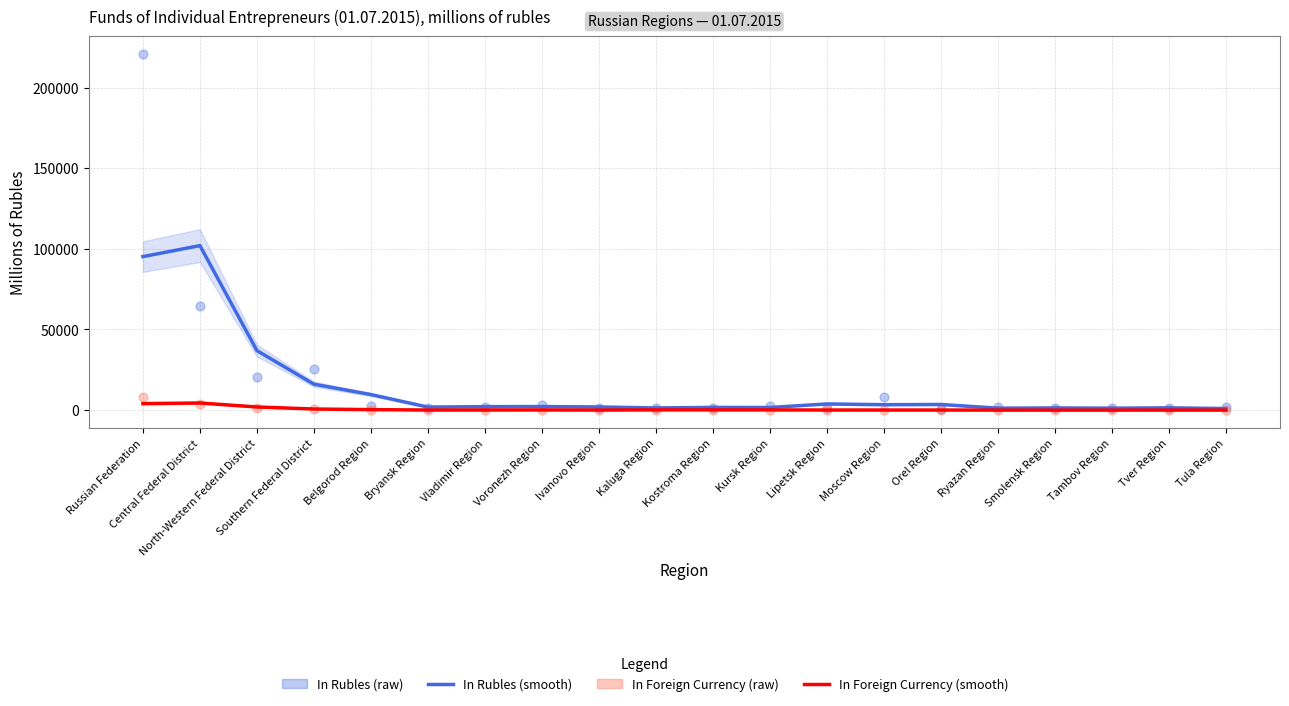

Which series has the widest spread of Y values?

In Rubles (raw)